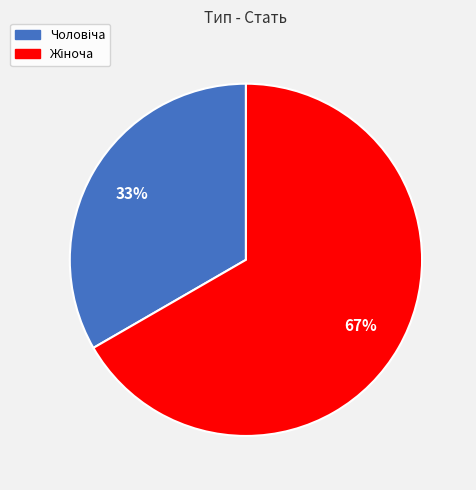

To the nearest percent, what is the average slice percentage?

50%